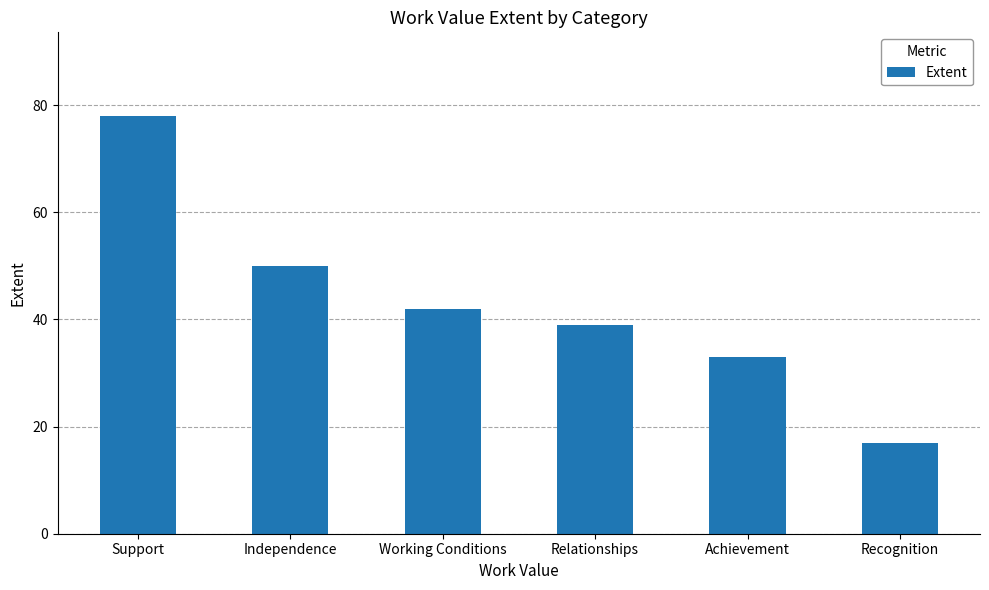

Reading right to left, what are all the values shown in this chart?

17	33	39	42	50	78